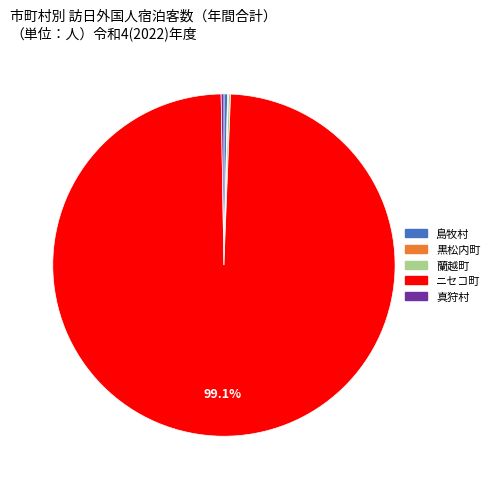

Does ニセコ町 represent more than half of the total?

Yes